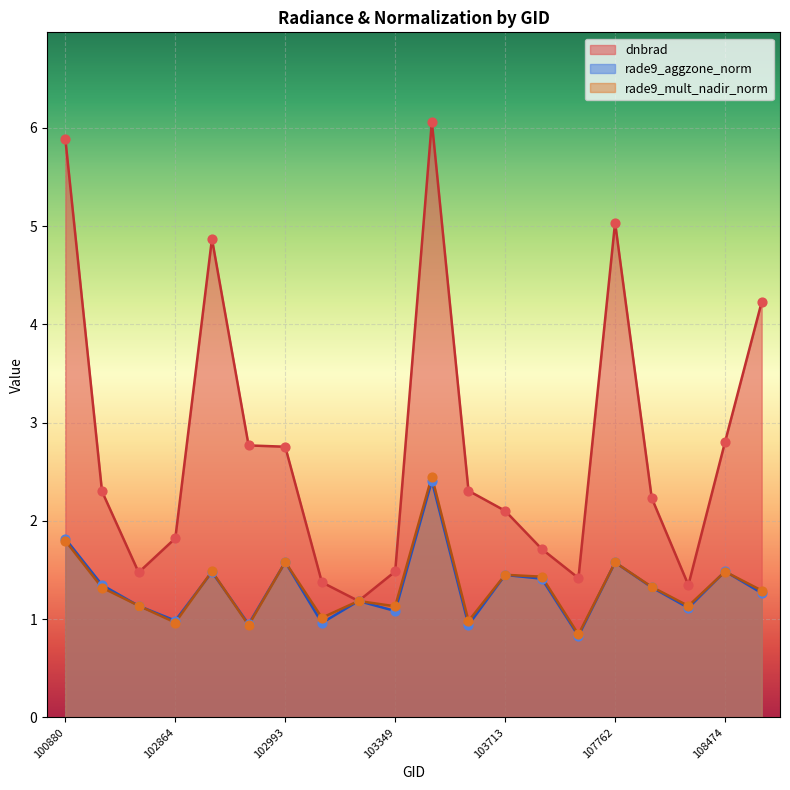

What are all the series names shown in the legend?

dnbrad, rade9_aggzone_norm, rade9_mult_nadir_norm